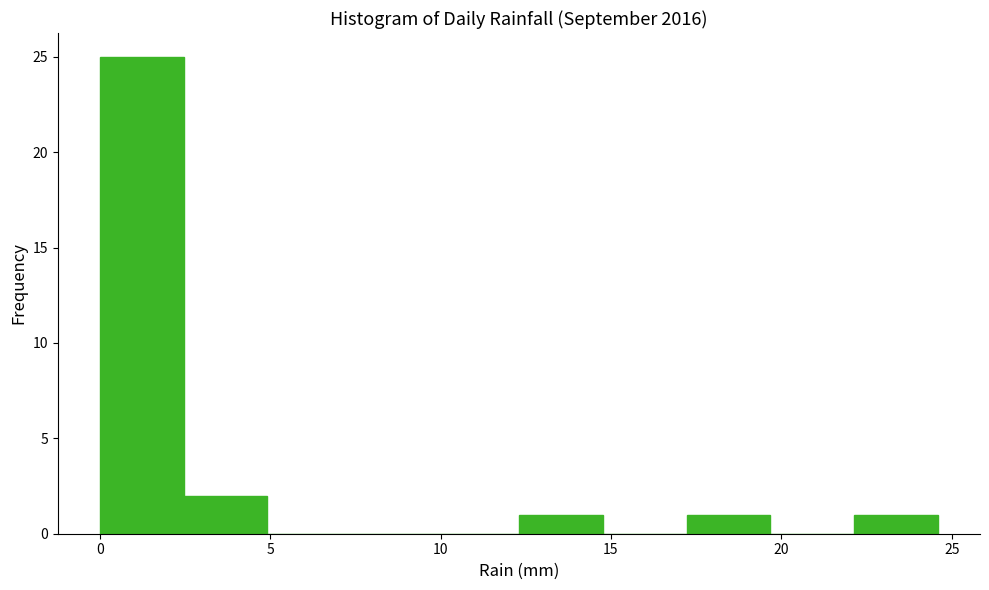

What is the height of the bar covering 22.0 to 24.5 on the x-axis? Neither the bar edges nor the heights are printed on the chart, so give them approximately, as read against the axes.

1